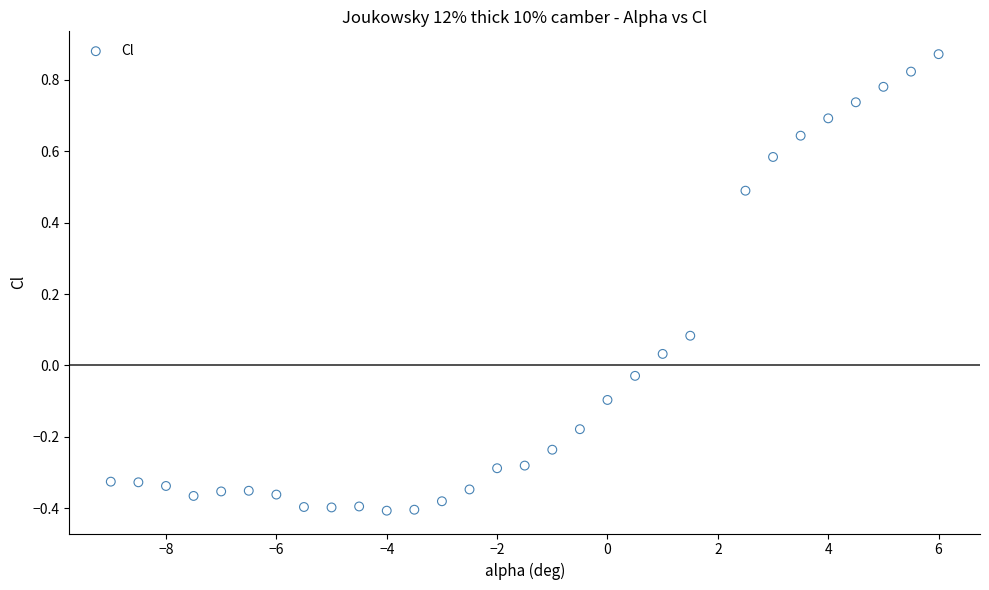

What is the range of Y values (max minus min)?

1.3